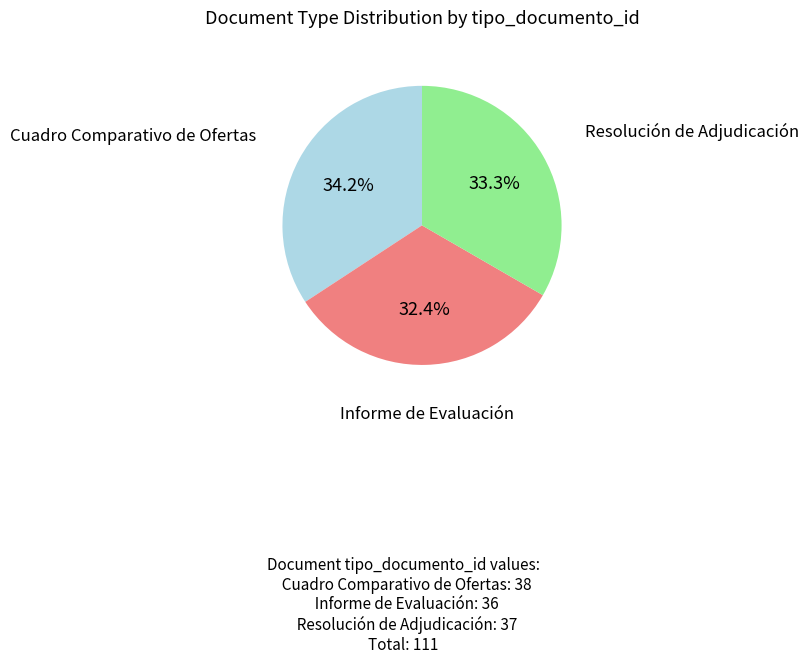

Is there any slice that represents more than half of the pie?

No